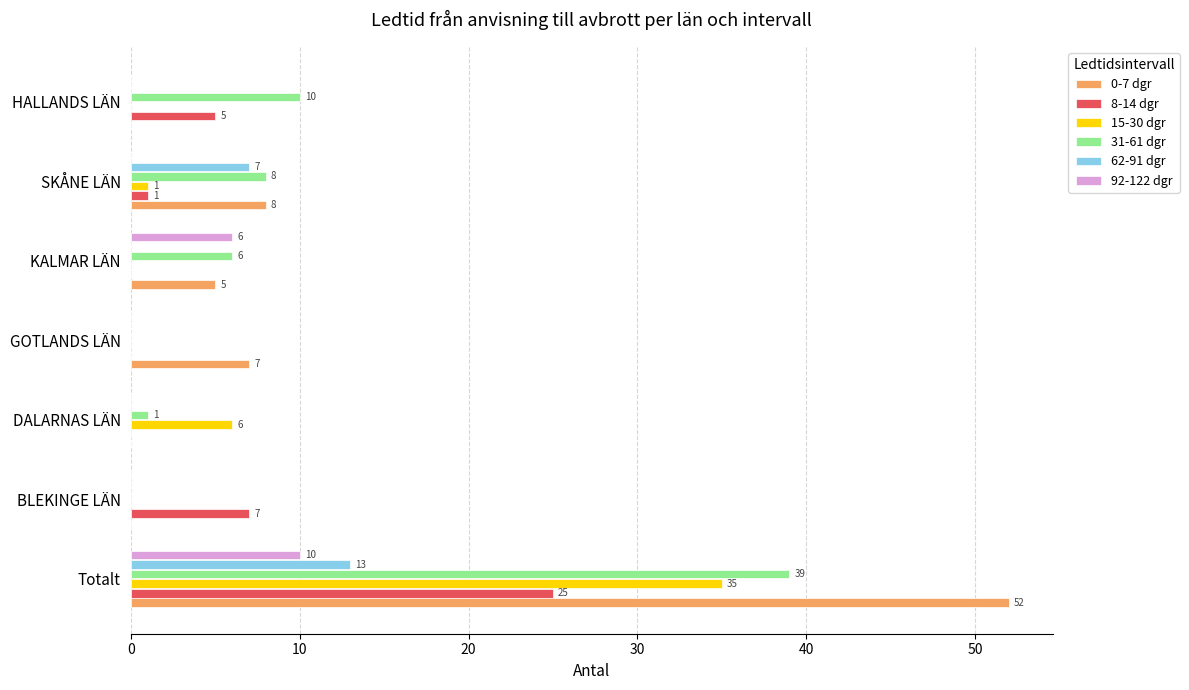

Is it true that 15-30 dgr equals 24 at Totalt?

False